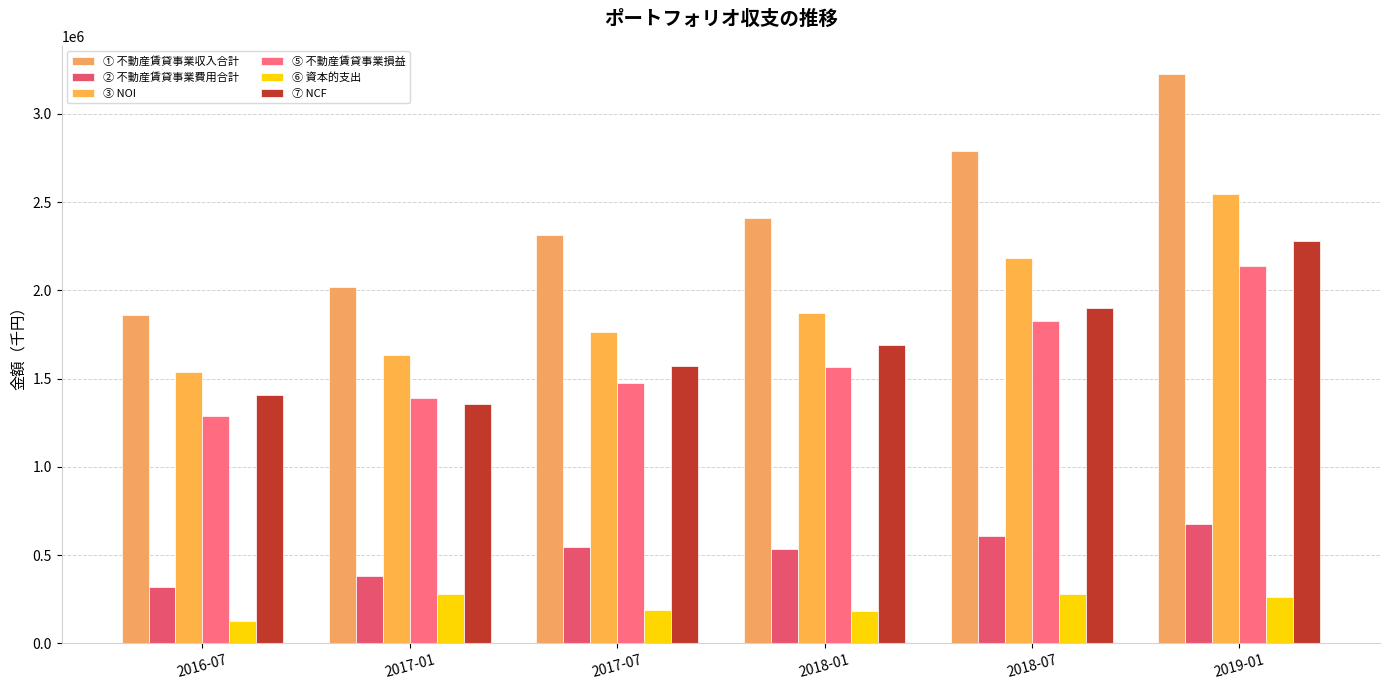

How many data points in ③ NOI are less than 1871912?

3